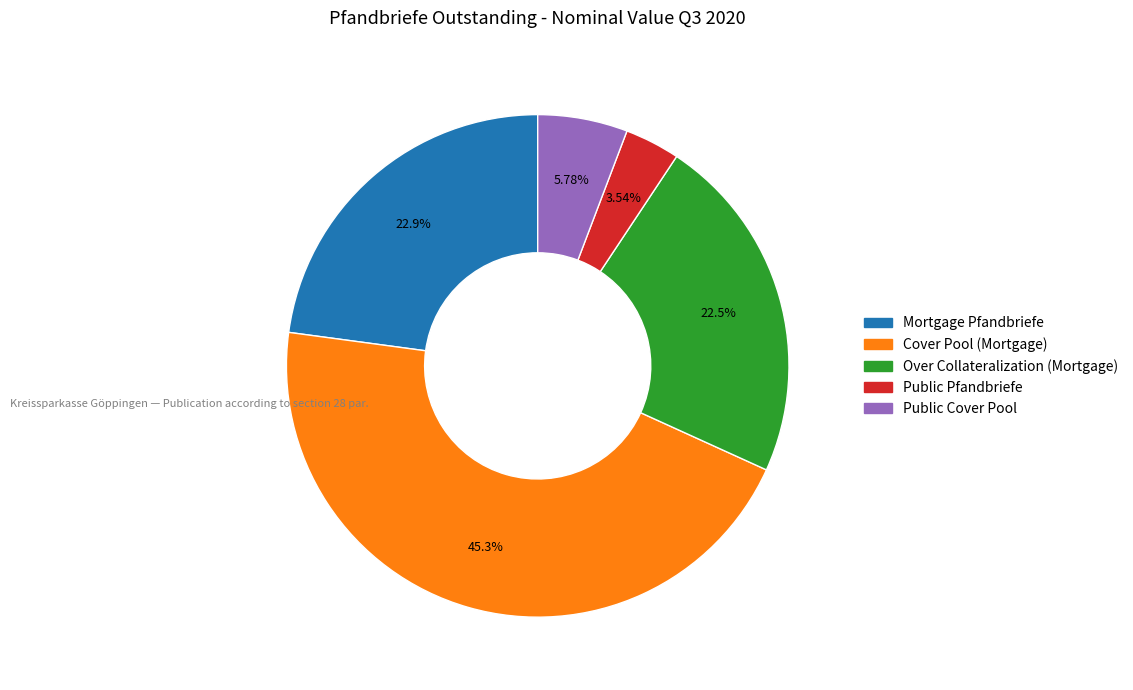

Is the sum of Mortgage Pfandbriefe and Public Cover Pool greater than half?

No